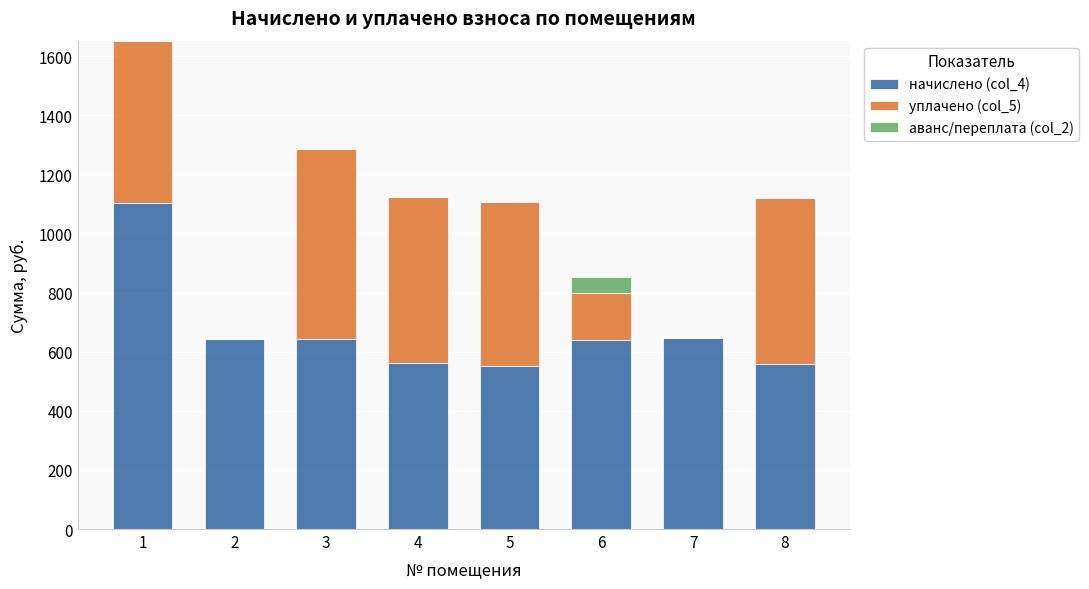

What is the maximum value for начислено (col_4)?

1101.6